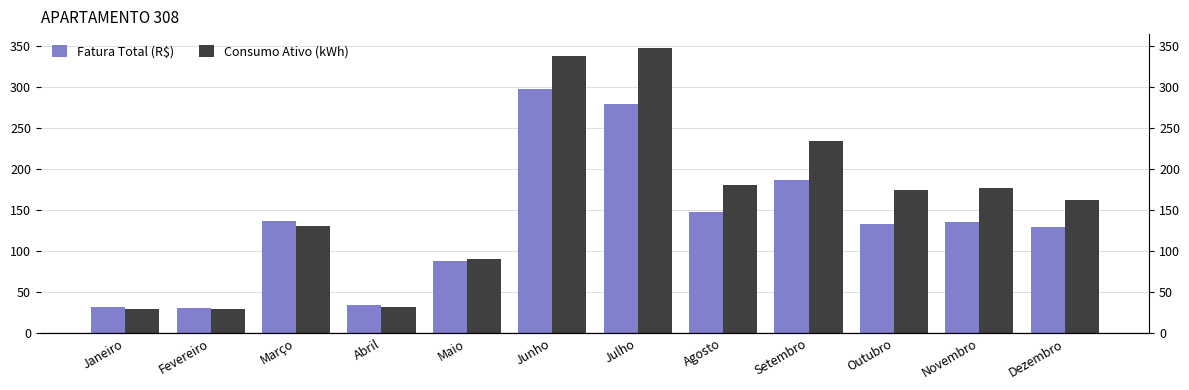

How many groups of bars are there?

12